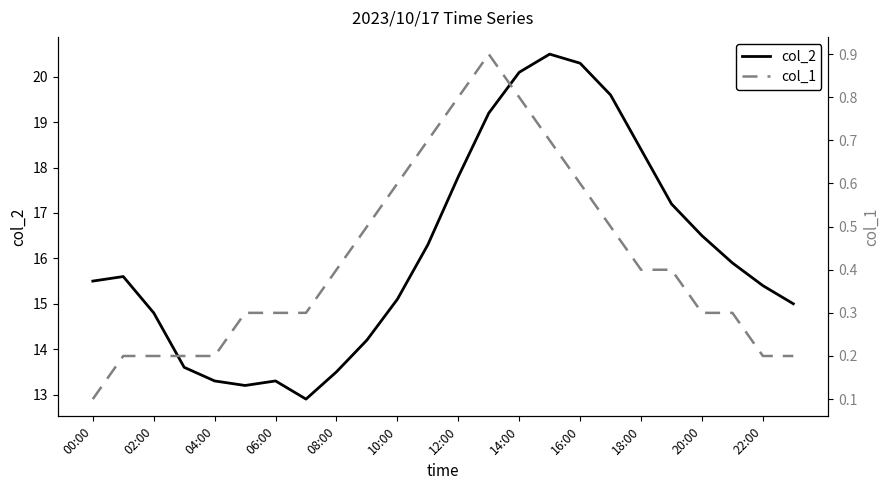

What is the sum of all col_2 values?

387.2